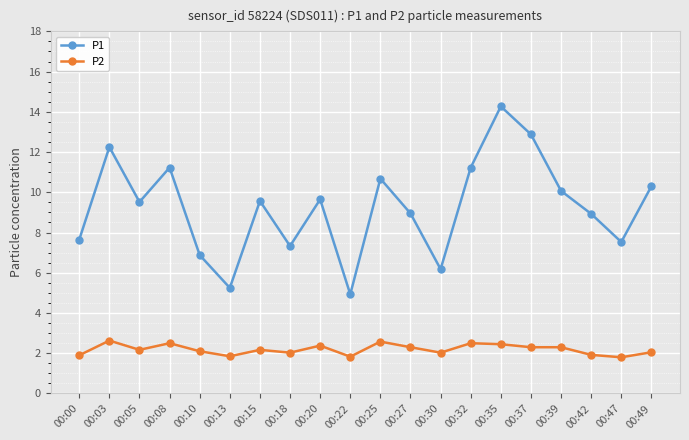

What is the value of the P2 point at the 16th from the left?

2.3